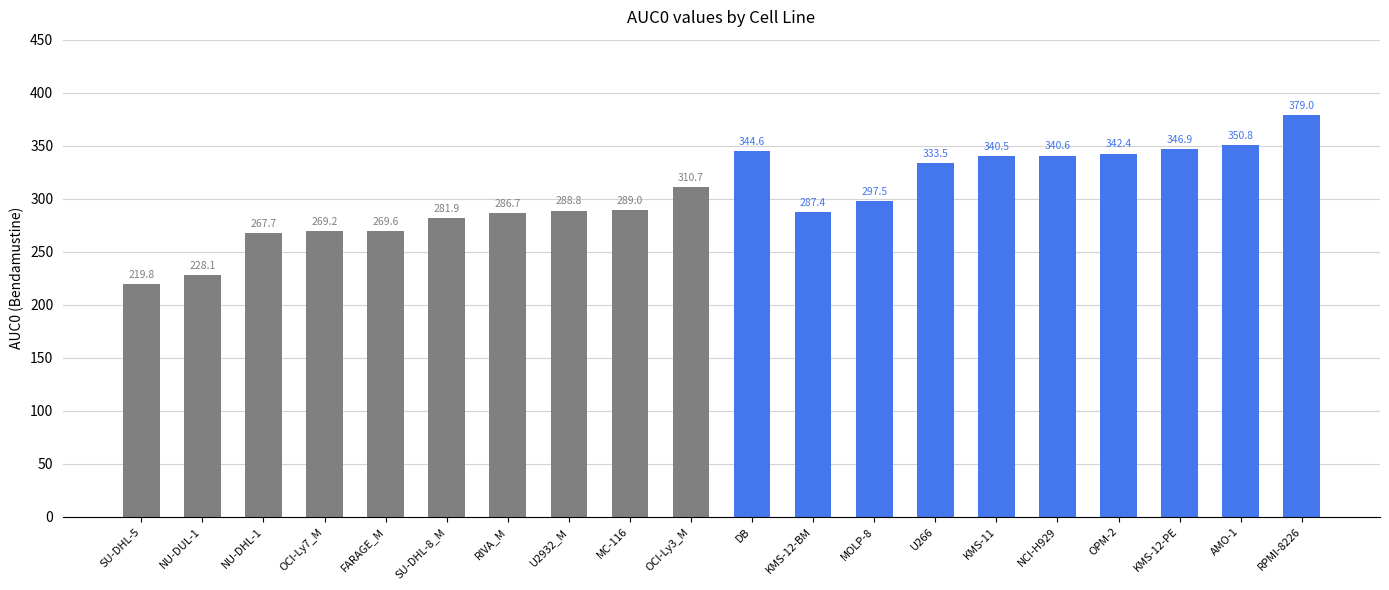

How many series are shown in this chart?

1